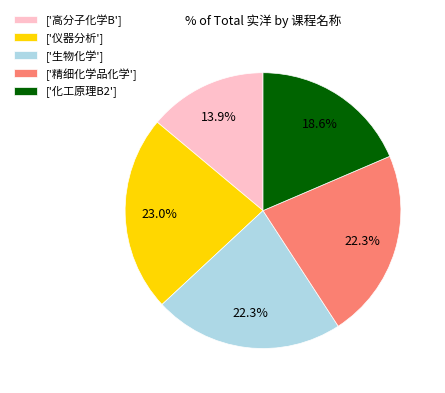

Combined, what portion of the pie is ['高分子化学B'] and ['仪器分析']?

36.9%